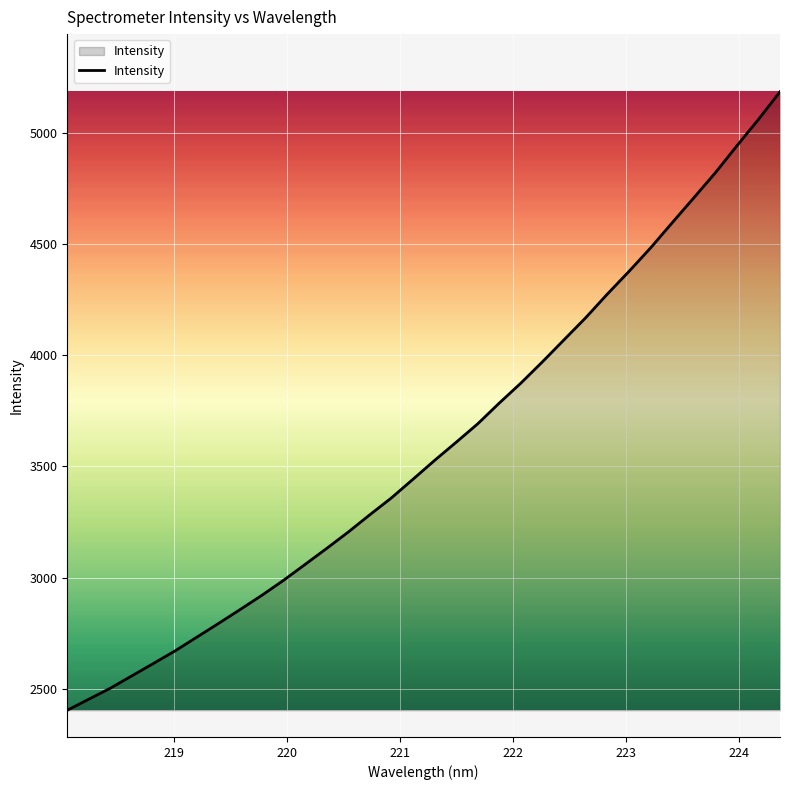

What is the sum of all values?

122130.5